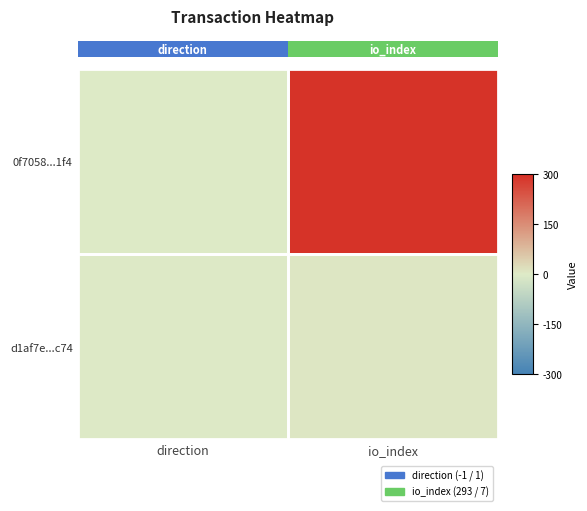

Reading right to left, transcribe all the data shown in this chart.

0f7058...1f4: io_index=293	direction=-1
d1af7e...c74: io_index=7	direction=1